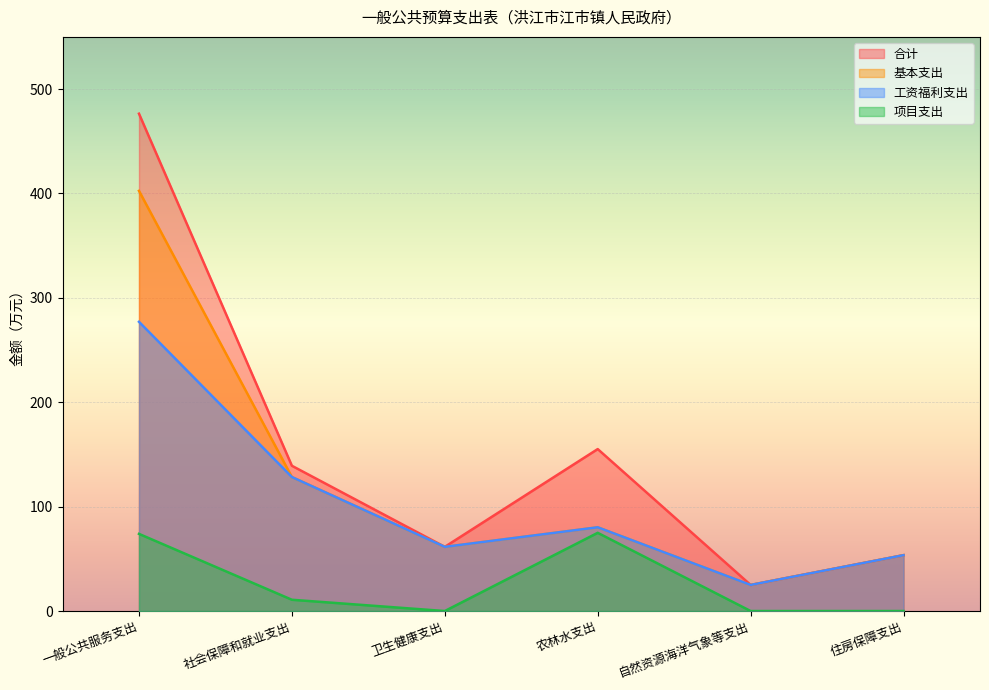

What are all the series names shown in the legend?

合计, 基本支出, 工资福利支出, 项目支出